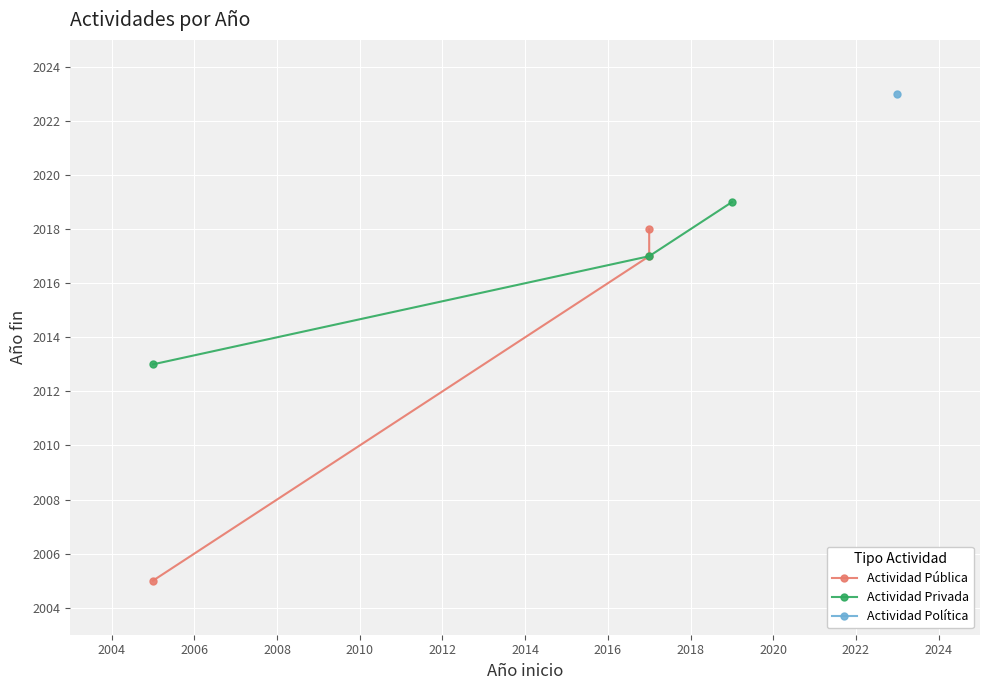

What is the average value of the Actividad Privada series?

2016